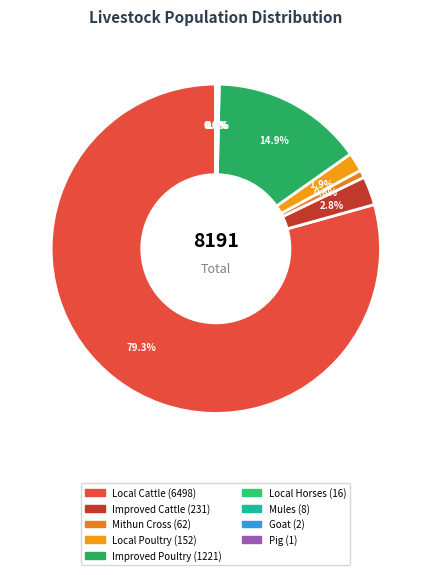

The Mithun Cross slice represents 1% of the pie. True or false?

True